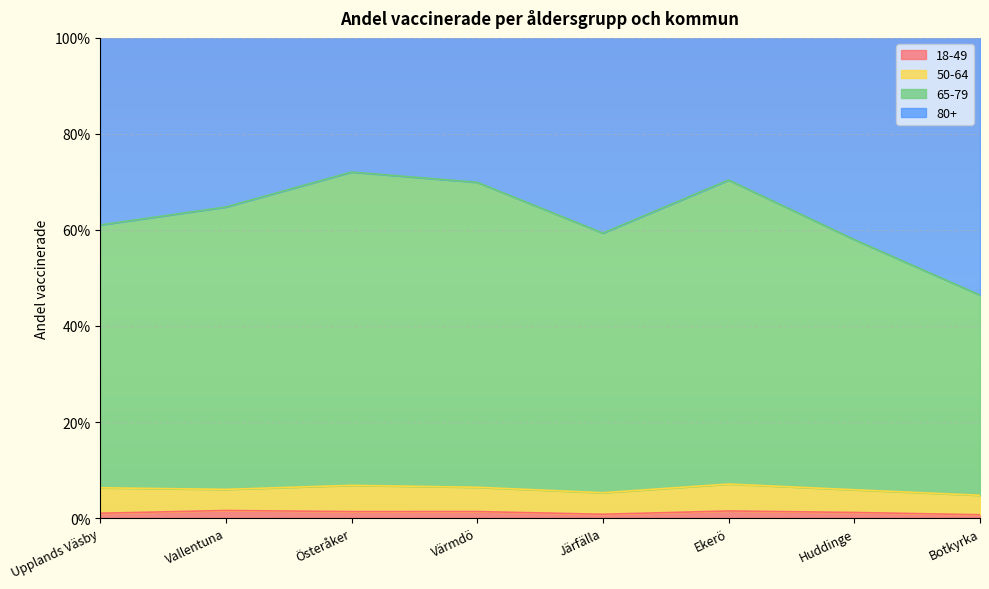

What is the label of the 3rd point from the right?

Ekerö